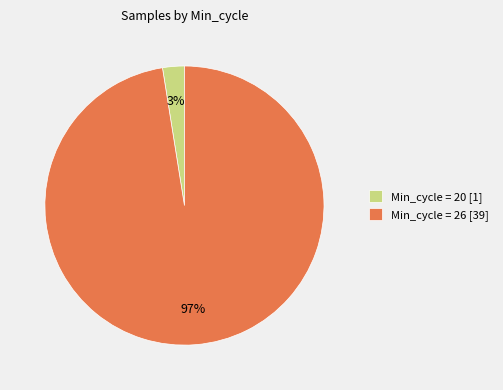

The Min_cycle = 20 [1] slice represents 3% of the pie. True or false?

True